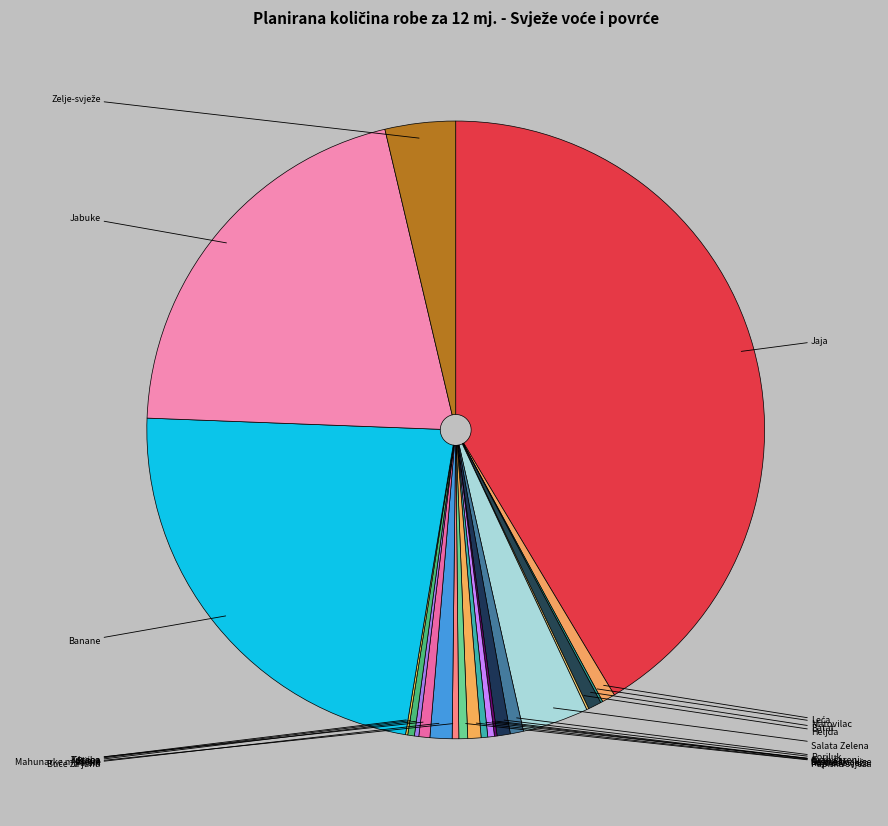

Which slice is the smallest?

Matovilac